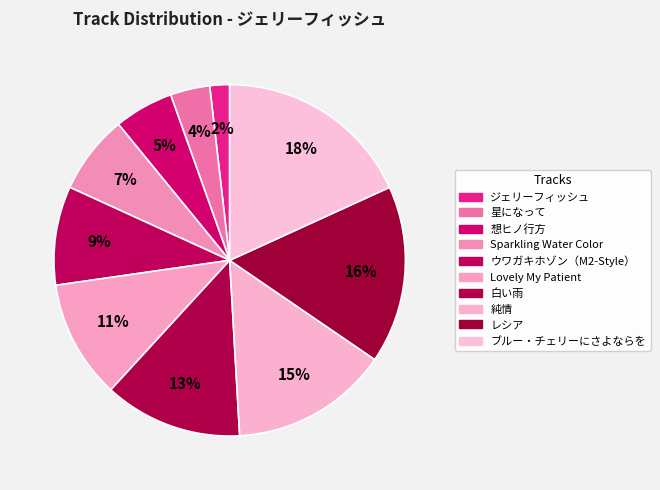

Approximately how many times larger is the value at レシア compared to 想ヒノ行方?

3.0